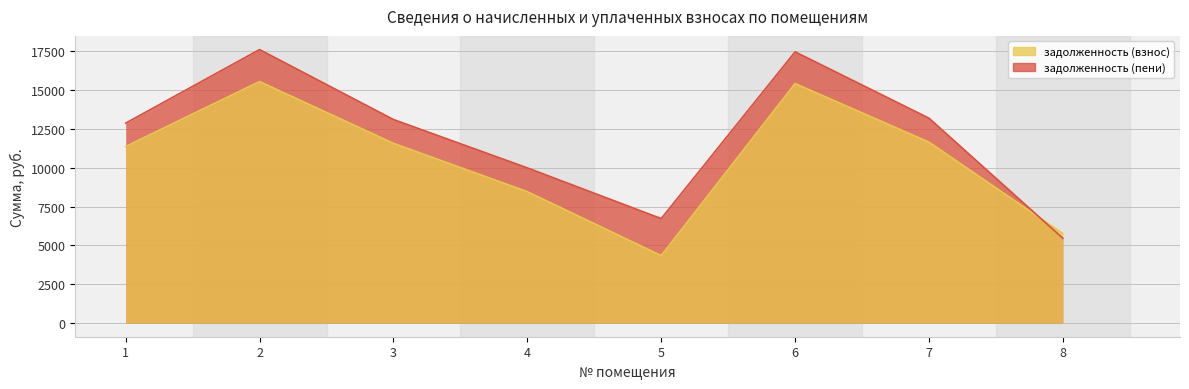

The задолженность (пени) series shows 5464.7 at 8. True or false?

True